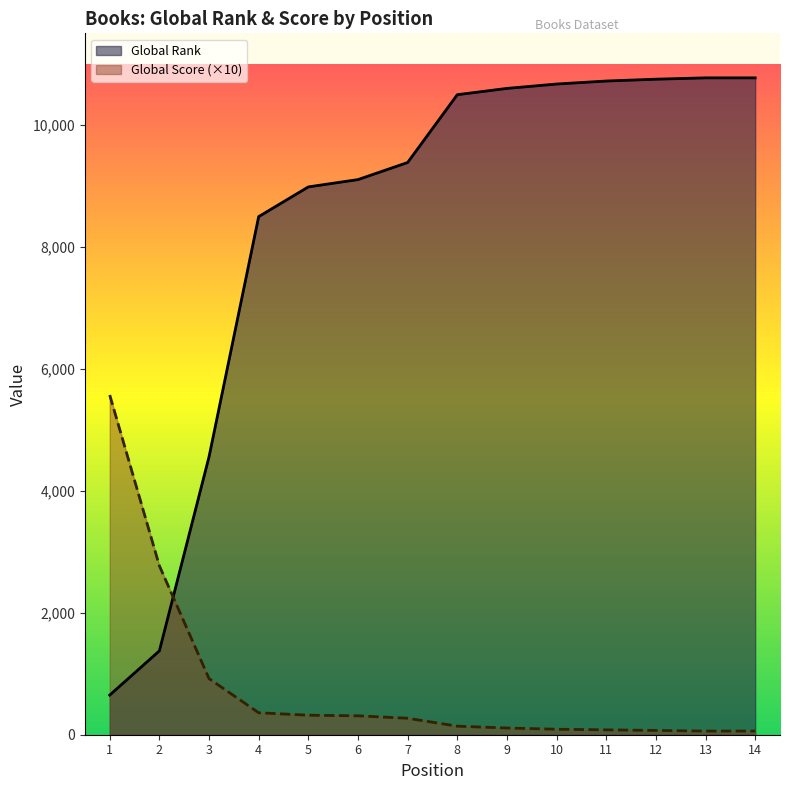

What is the sum of the Global Rank values at 10 and 5?

19651